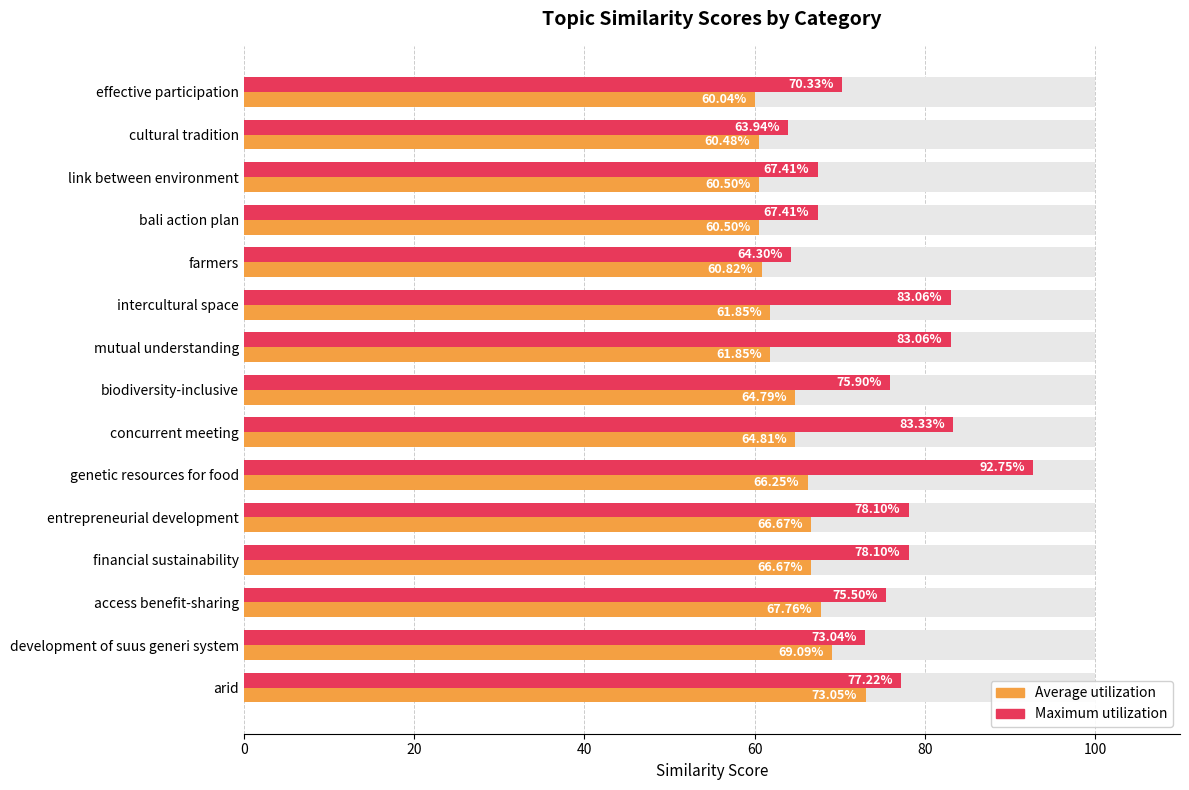

Reading left to right, extract all data points from this chart.

Maximum utilization: 77.2	73.0	75.5	78.1	78.1	92.8	83.3	75.9	83.1	83.1	64.3	67.4	67.4	63.9	70.3
Average utilization: 73.0	69.1	67.8	66.7	66.7	66.2	64.8	64.8	61.9	61.9	60.8	60.5	60.5	60.5	60.0